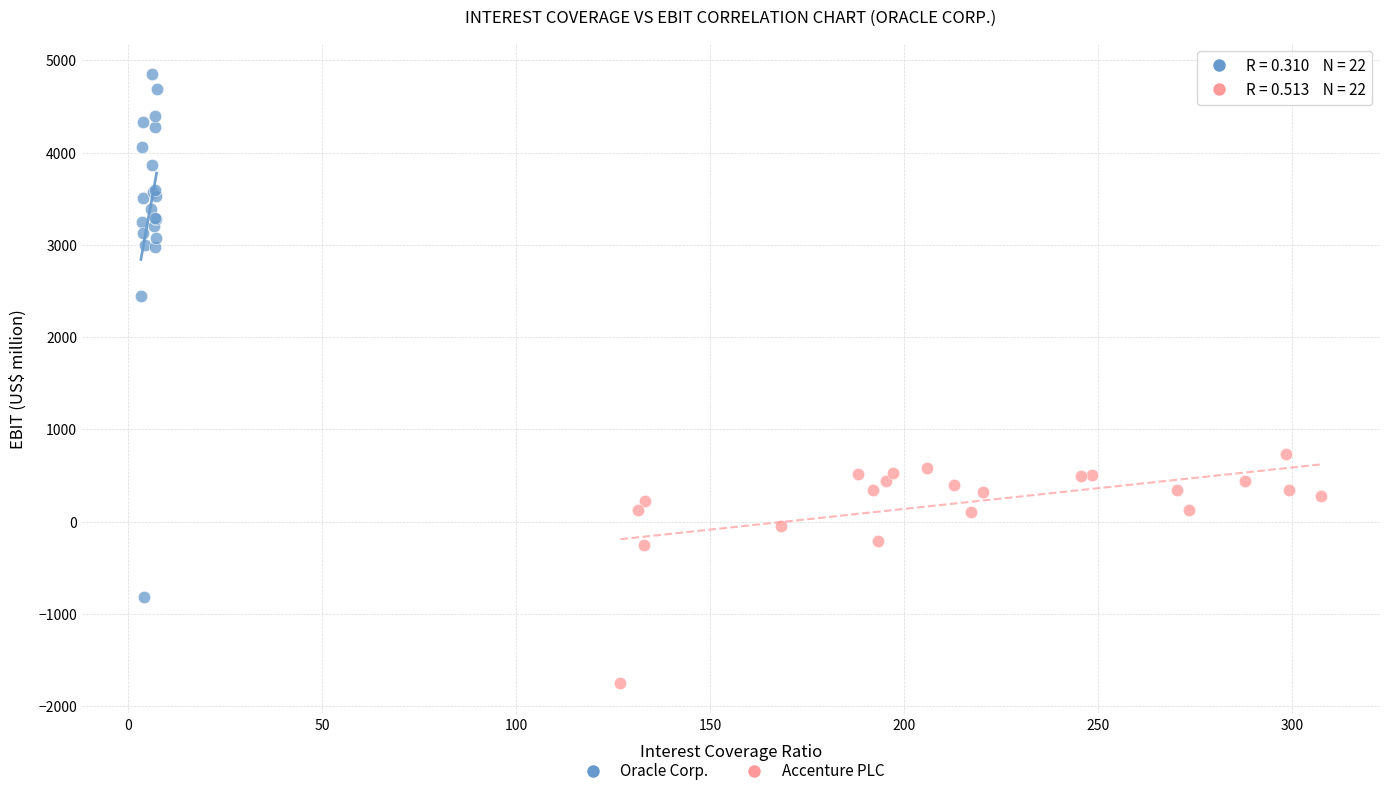

Which series has the widest spread of Y values?

Oracle Corp.